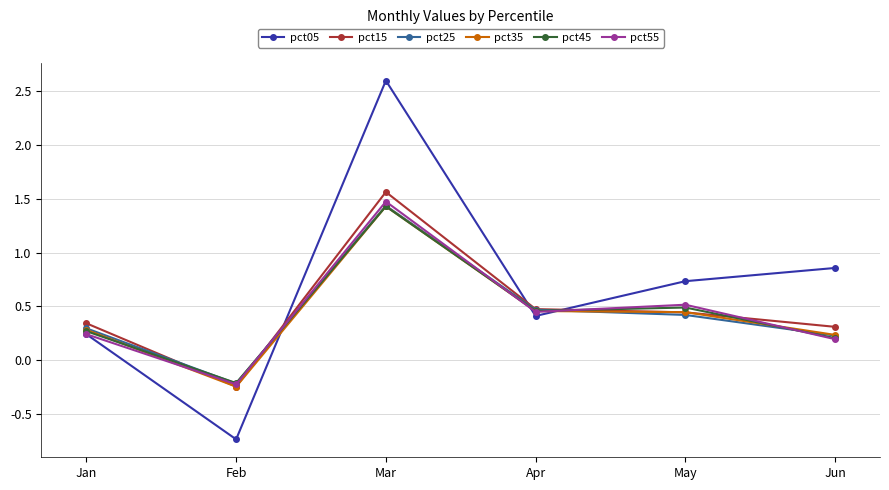

Is the value of pct25 at Mar greater than the value of pct55 at Apr?

Yes